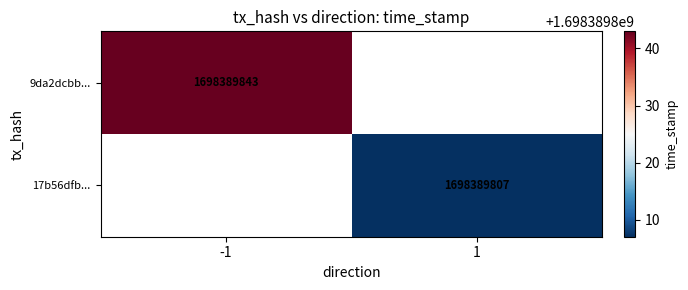

What is the total value across all series at -1?

1698389843